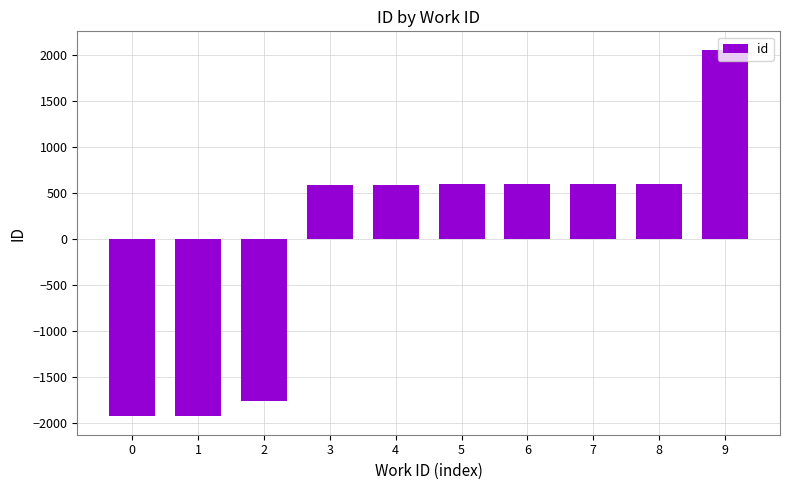

How many series are shown in this chart?

1